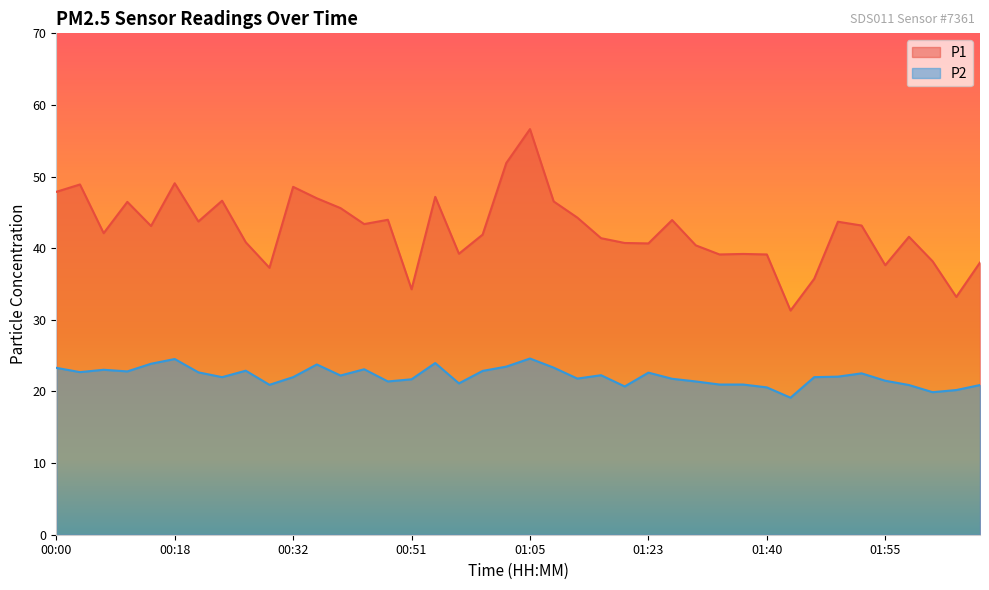

True or false: P1 has a value of 21.4 at 00:32.

False